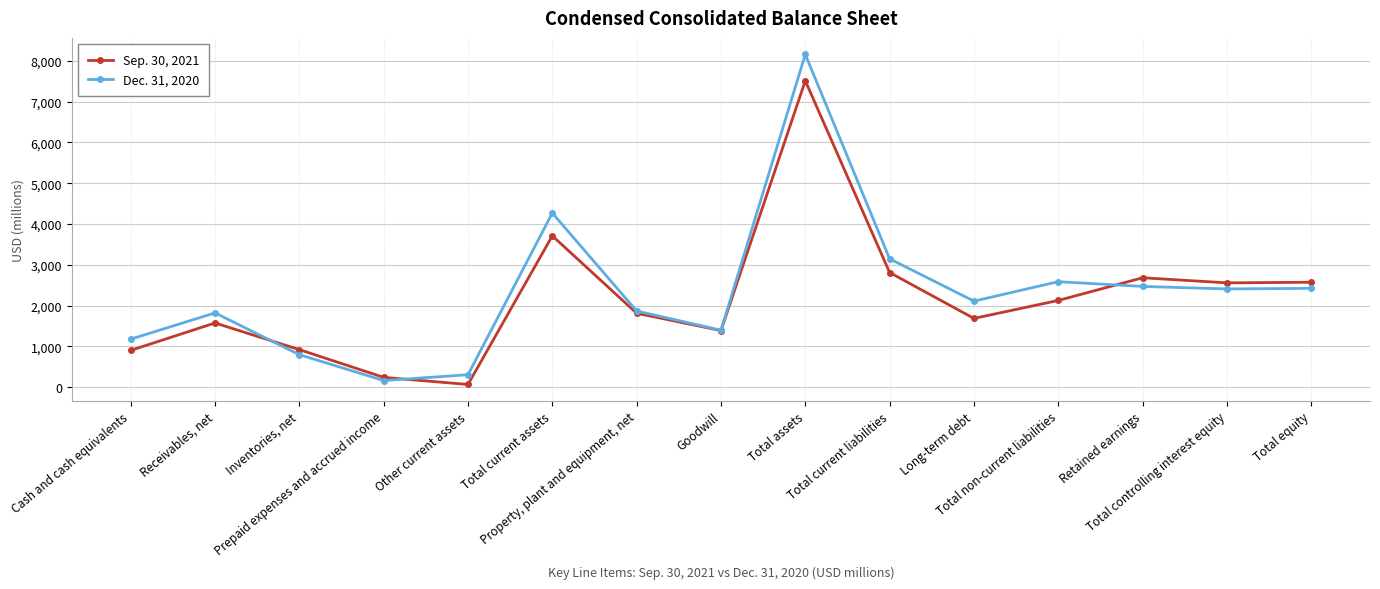

What position from the right is Goodwill?

8